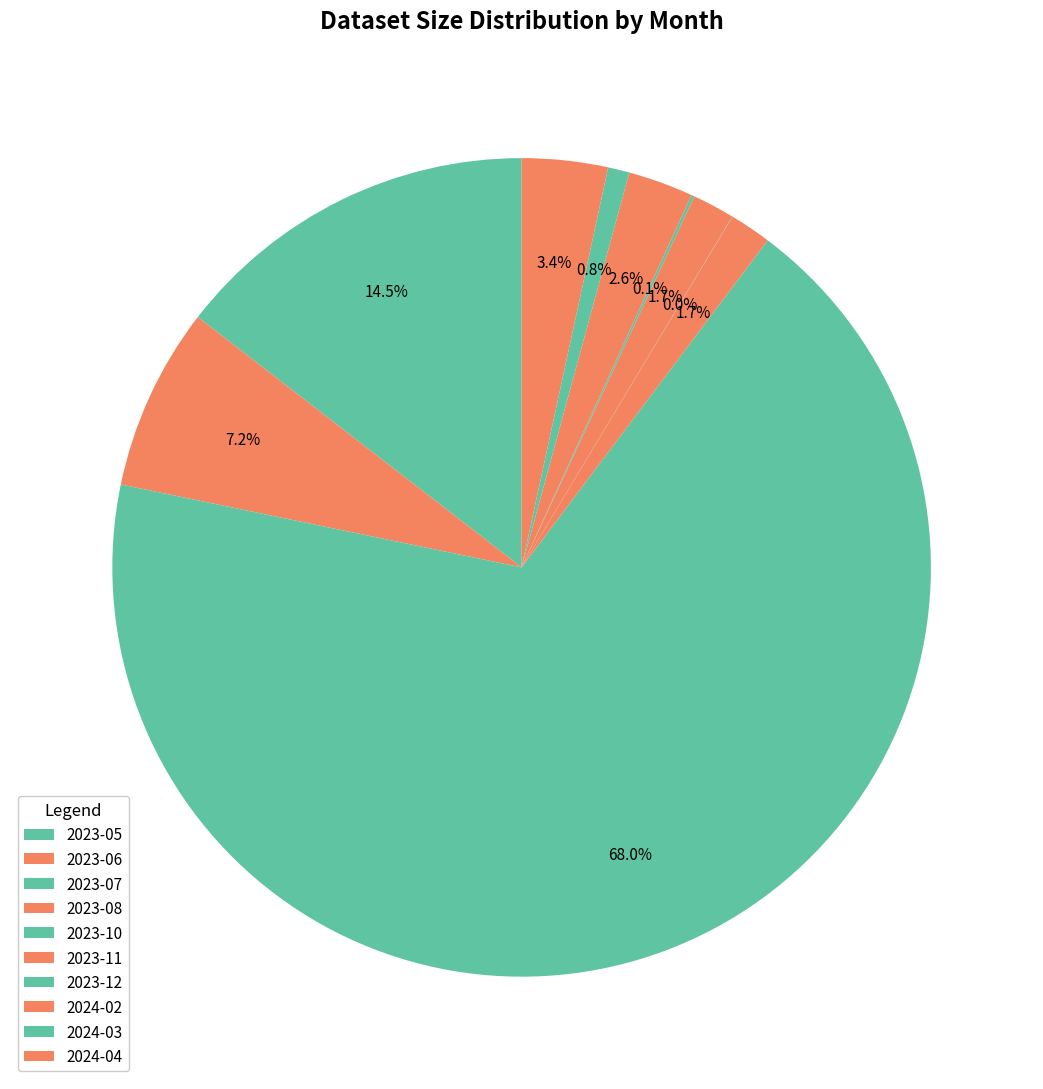

How many slices are in this pie chart?

10